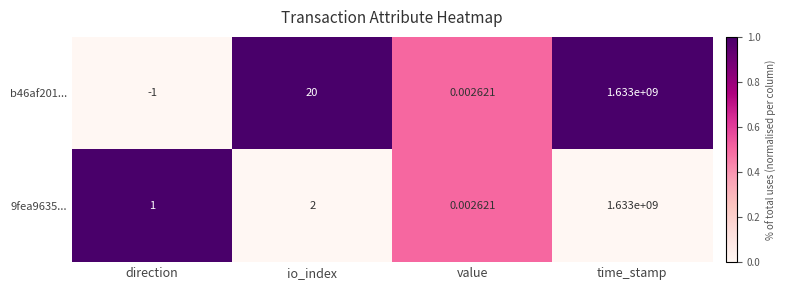

At which category does the chart reach its minimum across all series?

direction